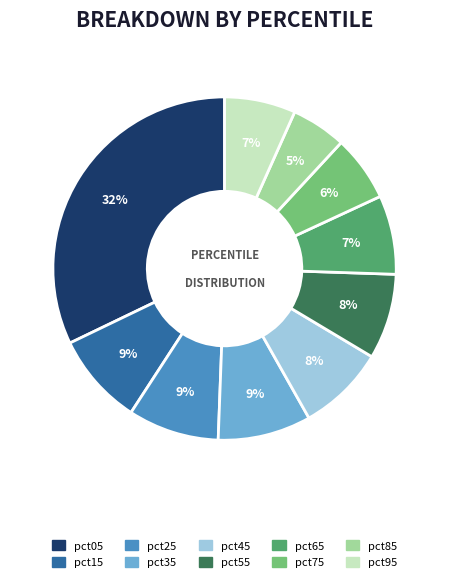

Which has a higher value, pct95 or pct45?

pct45